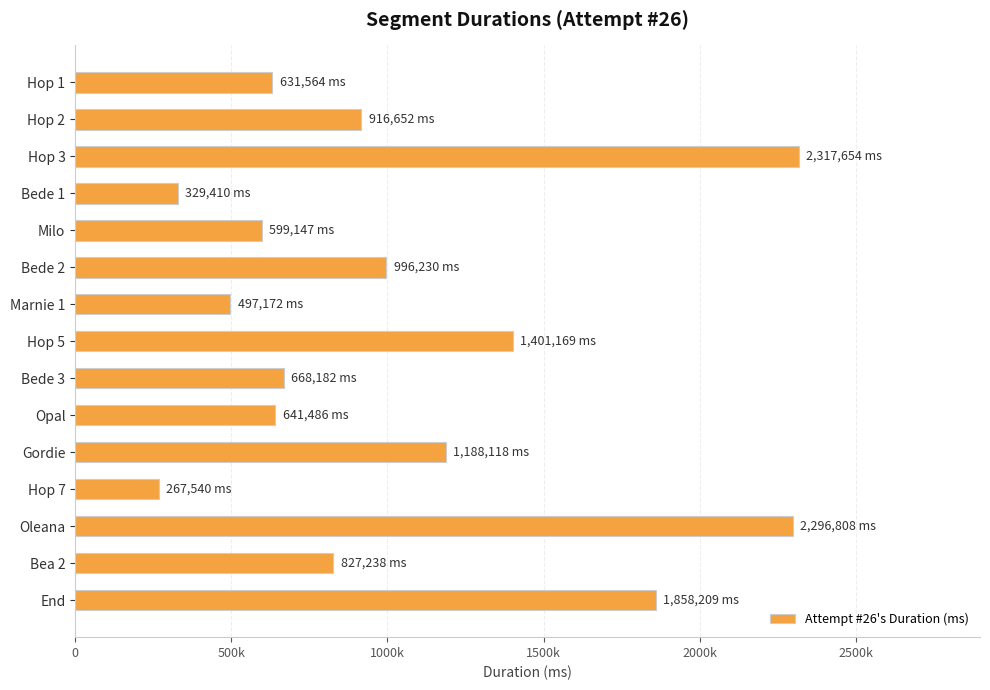

What is the minimum value shown in the chart?

267540